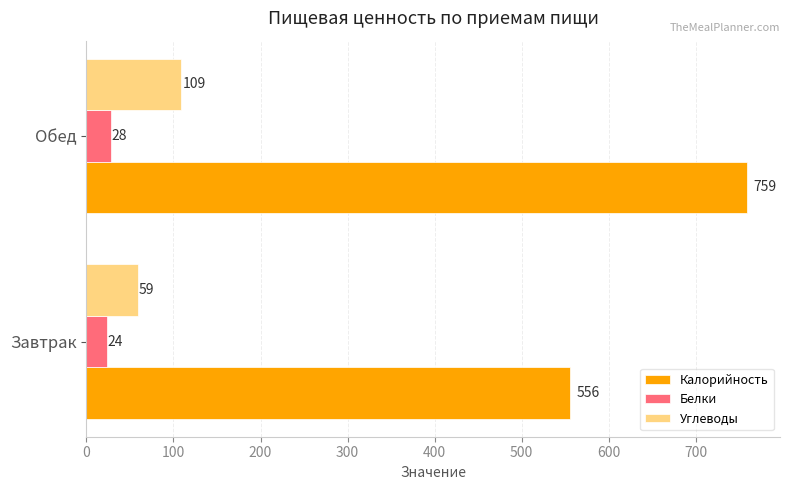

Which series has the largest total across all categories?

Калорийность